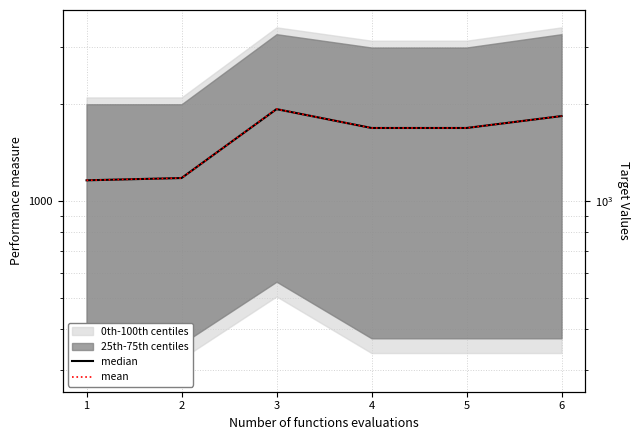

What is the sum of the median values at 4 and 6?

3524.0